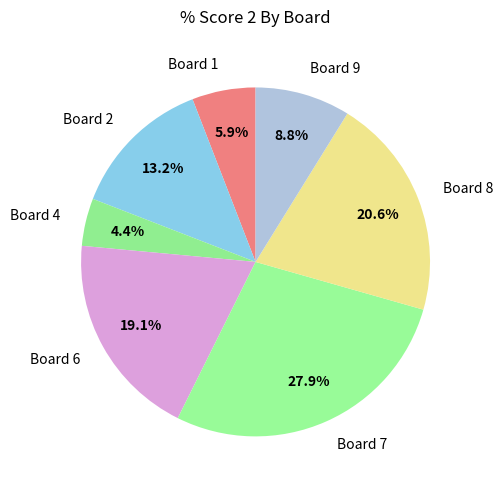

The Board 6 slice represents 19% of the pie. True or false?

True